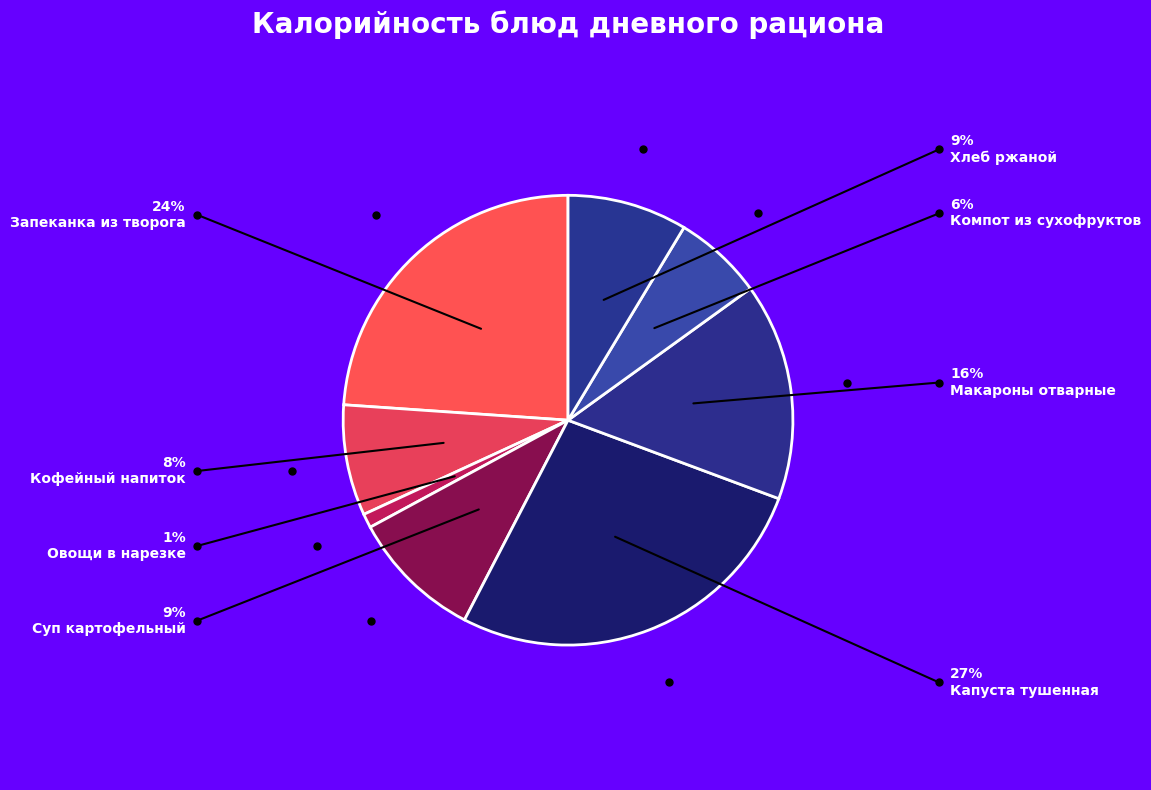

Is it true that Овощи в нарезке is 11% of the pie?

False